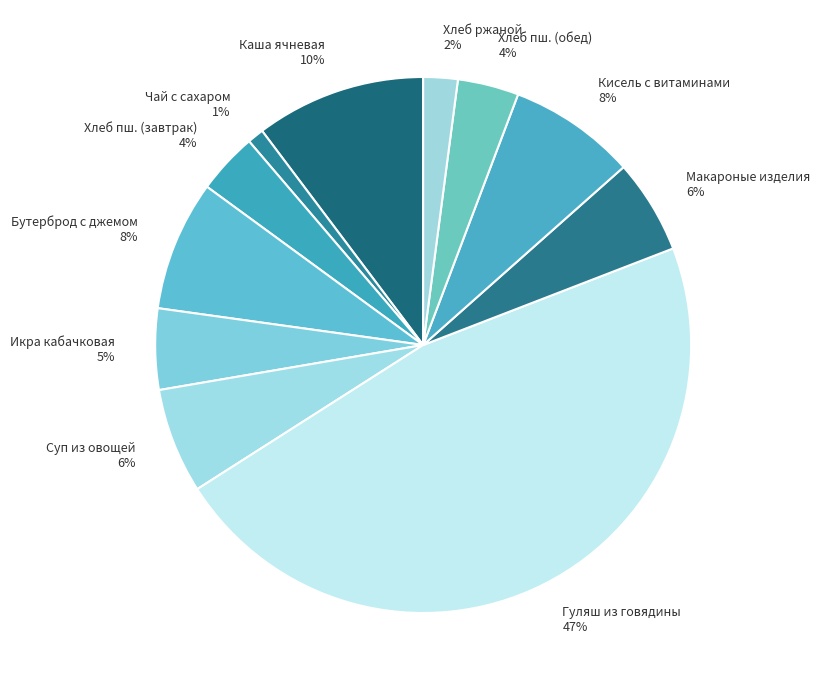

Between Хлеб пш. (обед) 4% and Гуляш из говядины 47%, which is larger?

Гуляш из говядины 47%